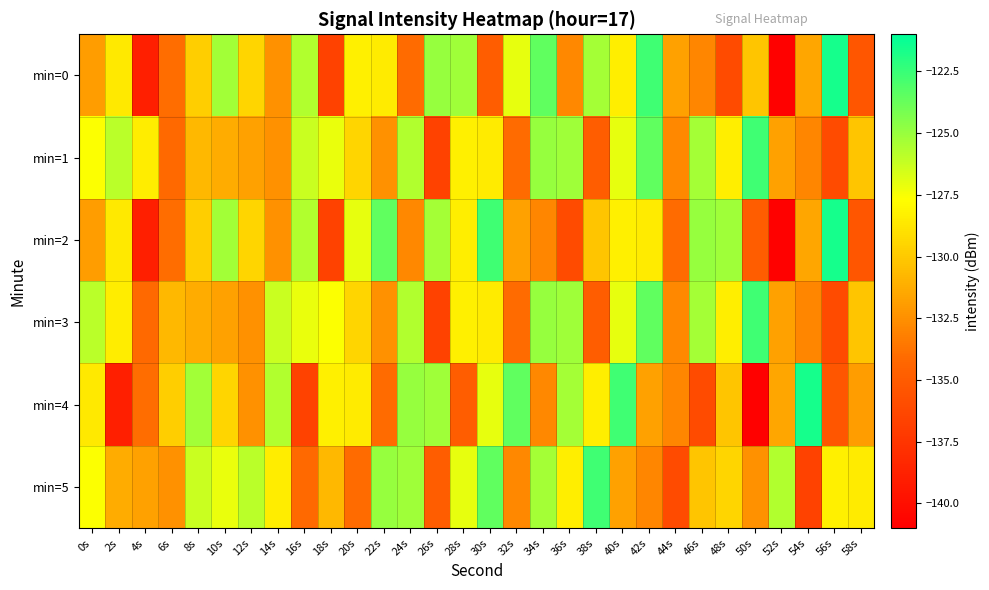

Reading right to left, extract all data points from this chart.

min=0: 58s=-135.3	56s=-121.6	54s=-131.5	52s=-140.9	50s=-130.2	48s=-136.0	46s=-132.9	44s=-131.7	42s=-122.7	40s=-128.4	38s=-125.4	36s=-132.9	34s=-123.6	32s=-127.0	30s=-134.9	28s=-125.2	26s=-124.9	24s=-134.0	22s=-128.6	20s=-128.3	18s=-136.7	16s=-125.6	14s=-132.5	12s=-129.5	10s=-125.3	8s=-129.8	6s=-134.0	4s=-138.9	2s=-128.6	0s=-131.9
min=1: 58s=-130.2	56s=-136.0	54s=-132.9	52s=-131.7	50s=-122.7	48s=-128.4	46s=-125.4	44s=-132.9	42s=-123.6	40s=-127.0	38s=-134.9	36s=-125.2	34s=-124.9	32s=-134.0	30s=-128.6	28s=-128.3	26s=-136.7	24s=-125.6	22s=-132.5	20s=-129.5	18s=-127.1	16s=-126.3	14s=-132.5	12s=-131.8	10s=-131.2	8s=-130.7	6s=-134.2	4s=-128.5	2s=-125.9	0s=-127.6
min=2: 58s=-135.3	56s=-121.6	54s=-131.5	52s=-140.9	50s=-134.9	48s=-125.2	46s=-124.9	44s=-134.0	42s=-128.6	40s=-128.3	38s=-130.2	36s=-136.0	34s=-132.9	32s=-131.7	30s=-122.7	28s=-128.4	26s=-125.4	24s=-132.9	22s=-123.6	20s=-127.0	18s=-136.7	16s=-125.6	14s=-132.5	12s=-129.5	10s=-125.3	8s=-129.8	6s=-134.0	4s=-138.9	2s=-128.6	0s=-131.9
min=3: 58s=-130.2	56s=-136.0	54s=-132.9	52s=-131.7	50s=-122.7	48s=-128.4	46s=-125.4	44s=-132.9	42s=-123.6	40s=-127.0	38s=-134.9	36s=-125.2	34s=-124.9	32s=-134.0	30s=-128.6	28s=-128.3	26s=-136.7	24s=-125.6	22s=-132.5	20s=-129.5	18s=-127.6	16s=-127.1	14s=-126.3	12s=-132.5	10s=-131.8	8s=-131.2	6s=-130.7	4s=-134.2	2s=-128.5	0s=-125.9
min=4: 58s=-131.9	56s=-135.3	54s=-121.6	52s=-131.5	50s=-140.9	48s=-130.2	46s=-136.0	44s=-132.9	42s=-131.7	40s=-122.7	38s=-128.4	36s=-125.4	34s=-132.9	32s=-123.6	30s=-127.0	28s=-134.9	26s=-125.2	24s=-124.9	22s=-134.0	20s=-128.6	18s=-128.3	16s=-136.7	14s=-125.6	12s=-132.5	10s=-129.5	8s=-125.3	6s=-129.8	4s=-134.0	2s=-138.9	0s=-128.6
min=5: 58s=-128.6	56s=-128.3	54s=-136.7	52s=-125.6	50s=-132.5	48s=-129.5	46s=-130.2	44s=-136.0	42s=-132.9	40s=-131.7	38s=-122.7	36s=-128.4	34s=-125.4	32s=-132.9	30s=-123.6	28s=-127.0	26s=-134.9	24s=-125.2	22s=-124.9	20s=-134.0	18s=-130.7	16s=-134.2	14s=-128.5	12s=-125.9	10s=-127.1	8s=-126.3	6s=-132.5	4s=-131.8	2s=-131.2	0s=-127.6